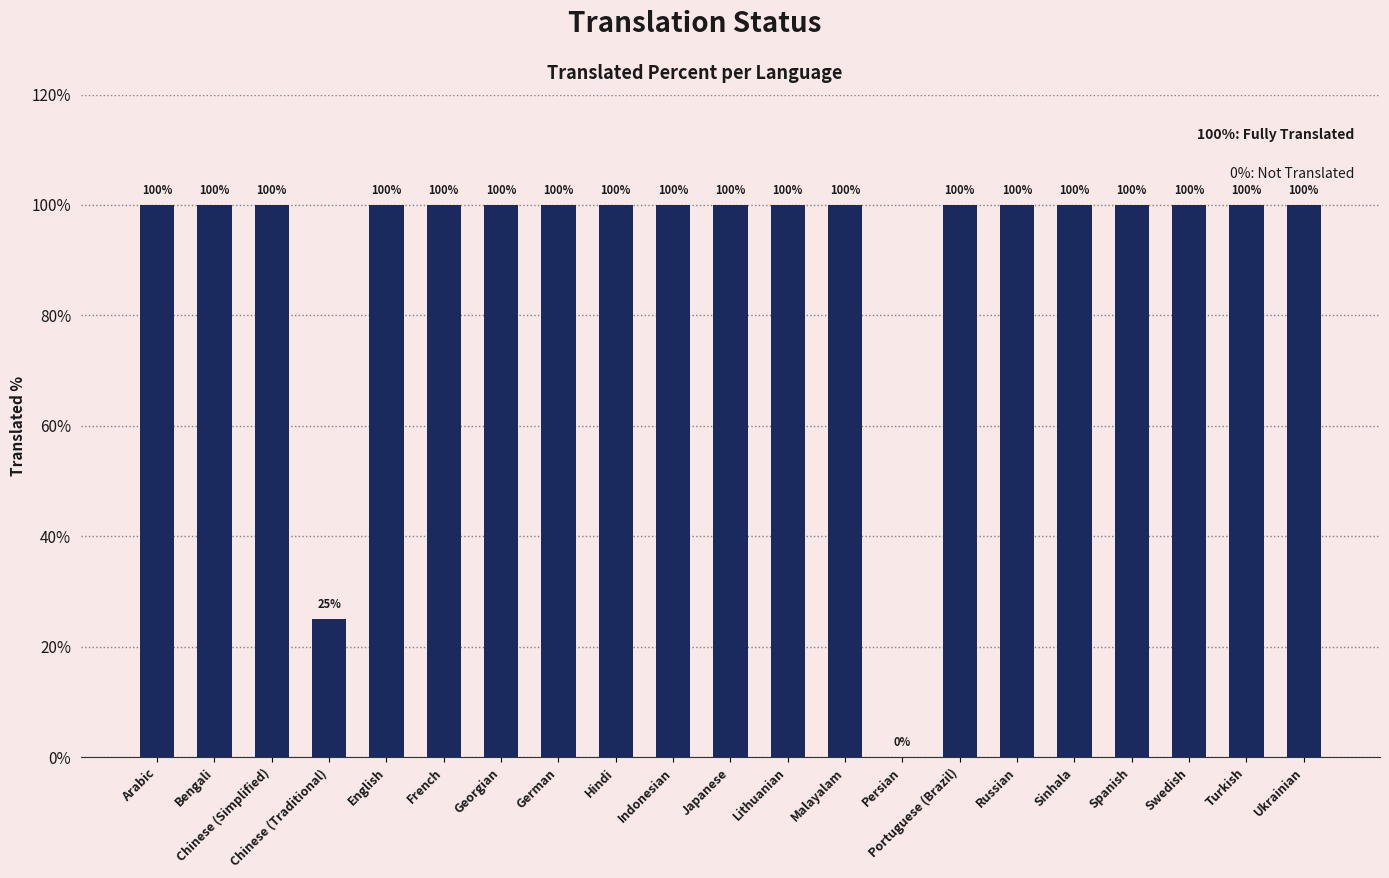

What value does the data have at Swedish?

100